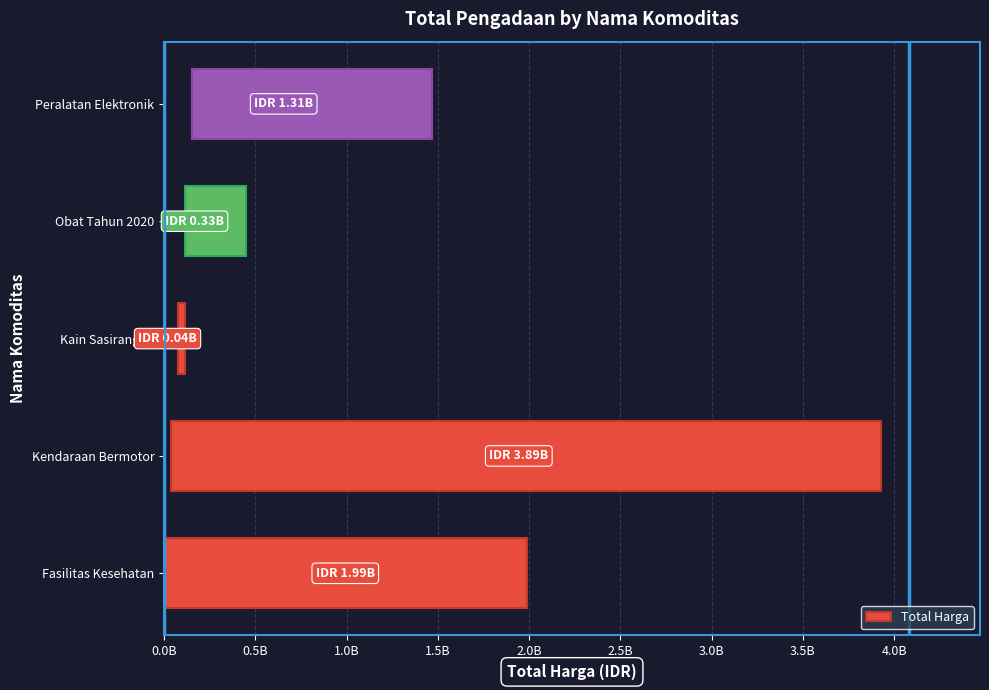

The value at Peralatan Elektronik is 777170158. True or false?

False